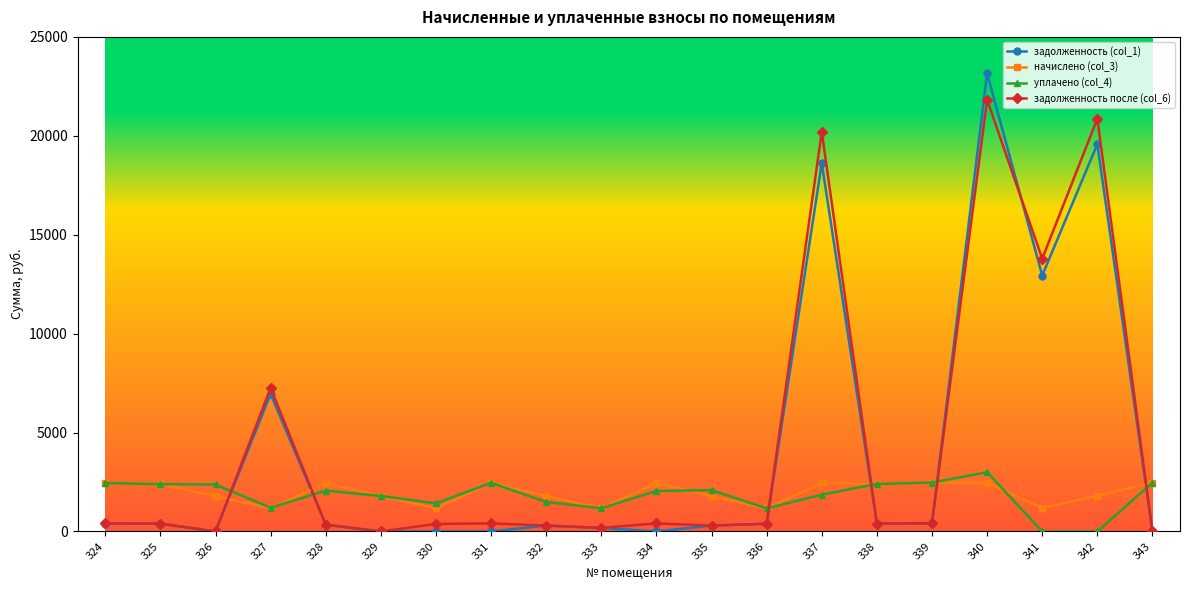

Where do начислено (col_3) and задолженность (col_1) first cross each other?

326 and 327